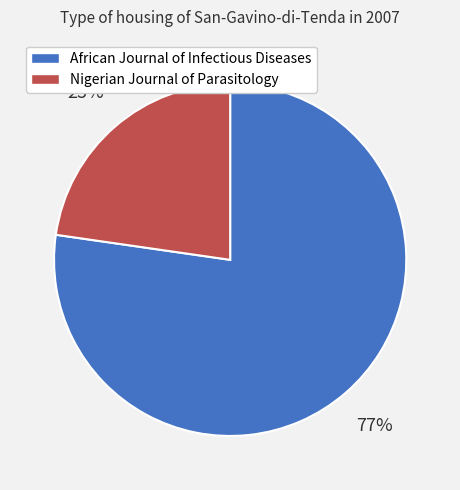

Does any single category account for the majority?

Yes